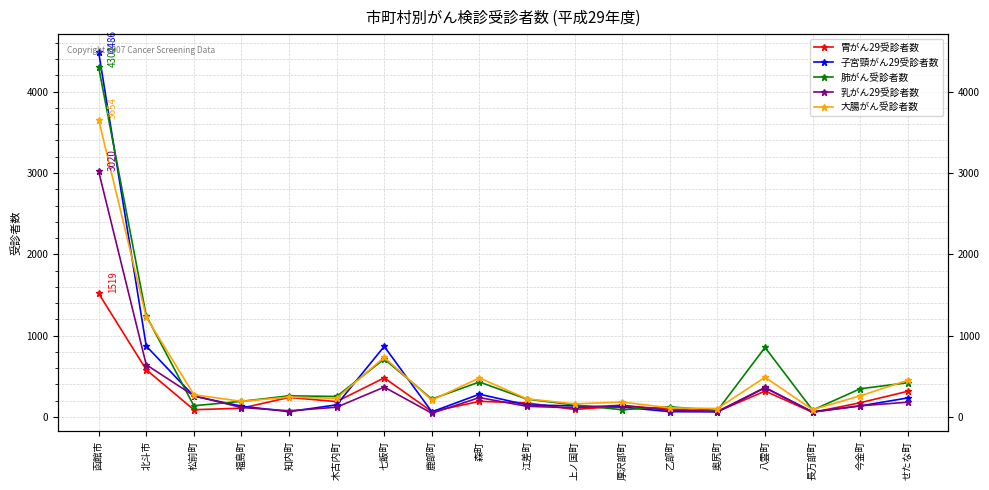

Is it true that 肺がん受診者数 equals 84 at 長万部町?

True